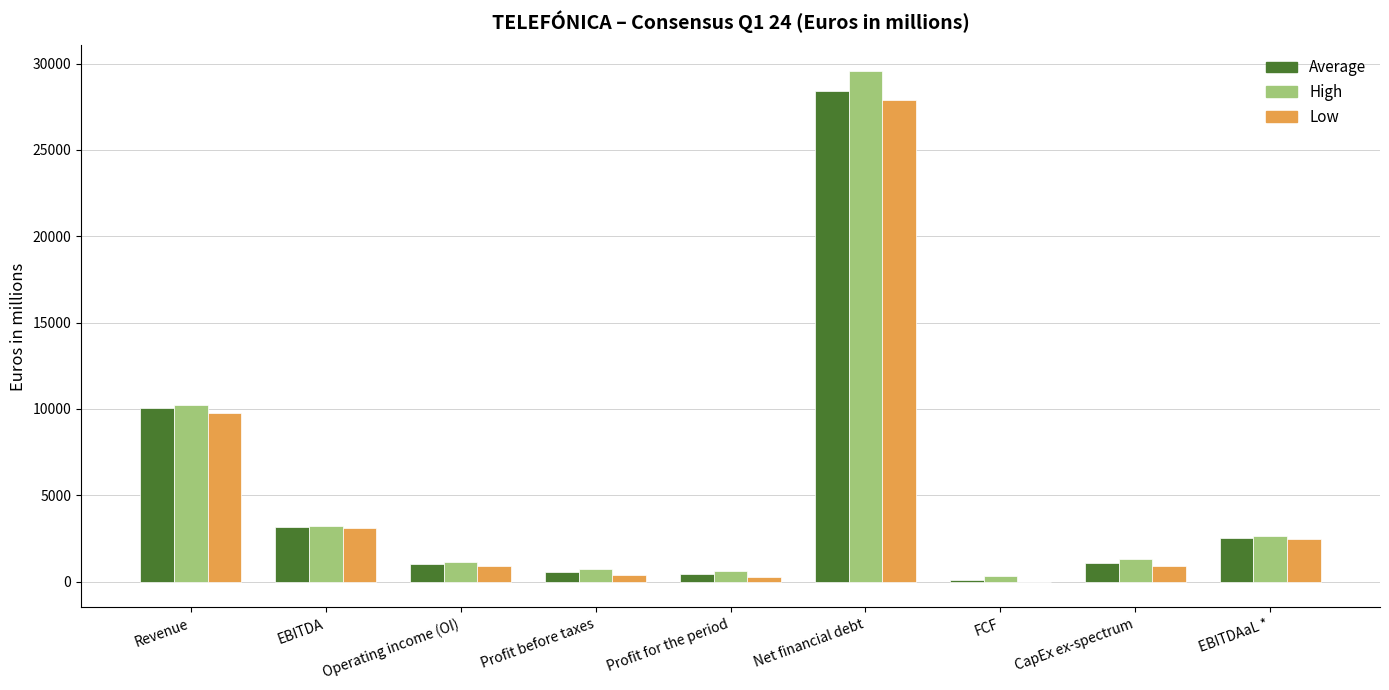

Which label corresponds to the largest value in the chart?

Net financial debt